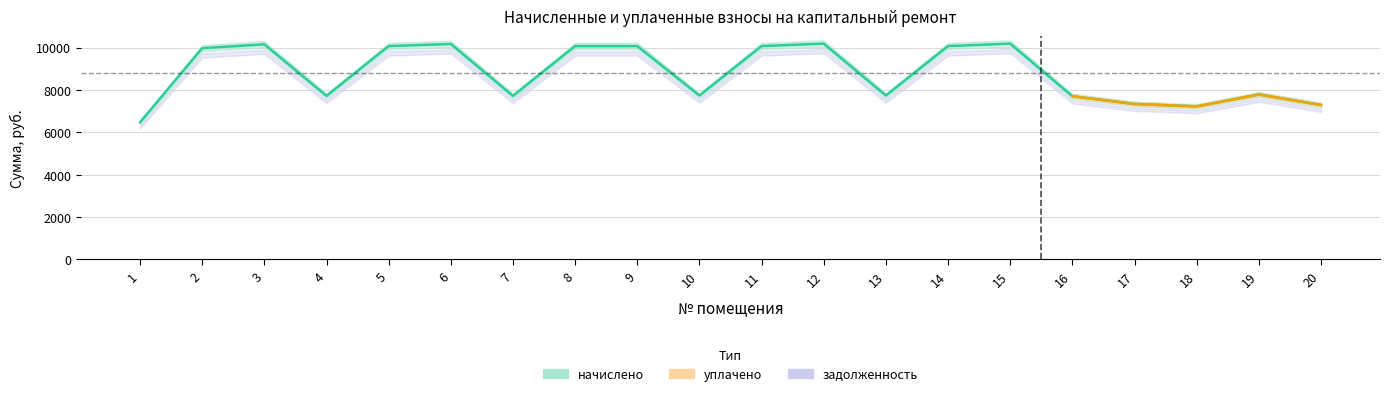

At which category is the sum across all series the highest?

15